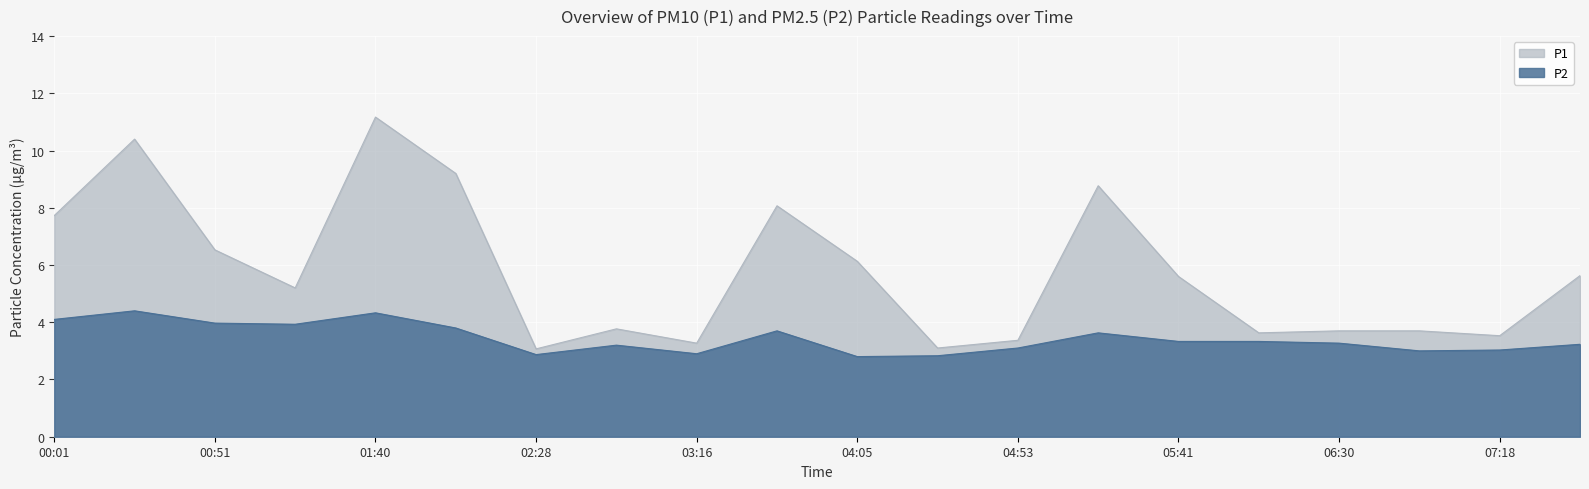

Is the value of P1 at 04:29 greater than the value of P2 at 04:53?

No